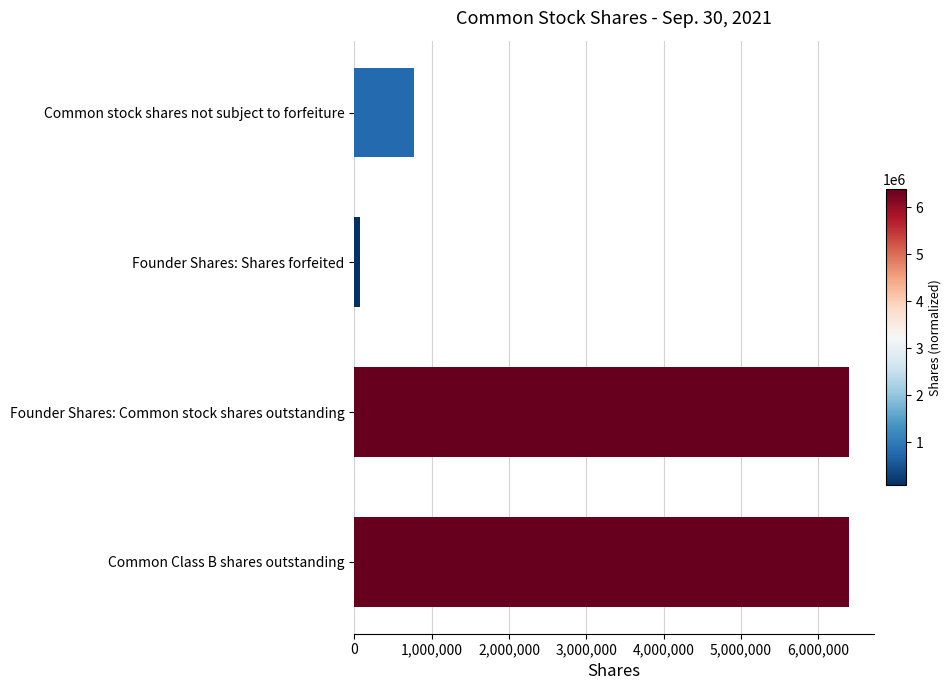

What is the difference between the second highest and second lowest values?

5625000